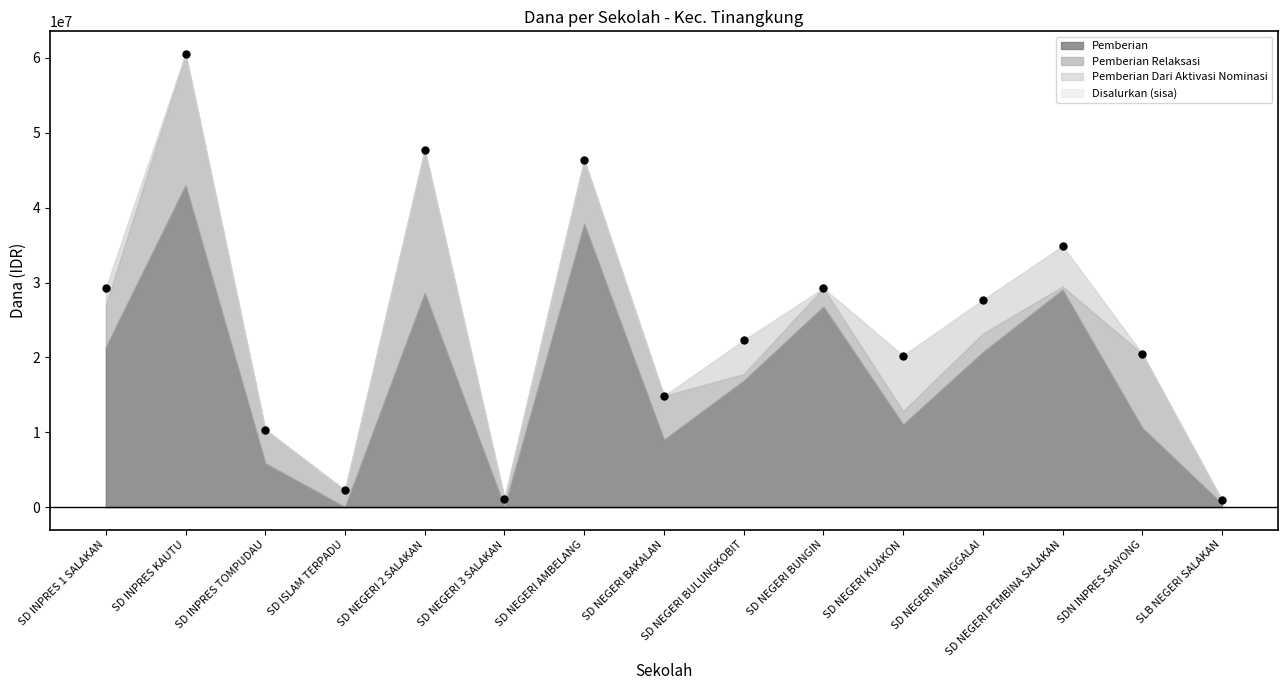

Reading left to right, transcribe all the data shown in this chart.

Pemberian: 21375000	42975000	5850000	0	28575000	0	37800000	9000000	16875000	26775000	11025000	20700000	29025000	10575000	450000
Disalurkan: 29250000	60525000	10350000	2250000	47700000	1125000	46350000	14850000	22275000	29250000	20250000	27675000	34875000	20475000	900000
Pemberian Relaksasi: 5625000	17550000	4500000	2250000	19125000	1125000	8550000	5850000	900000	2475000	1800000	2475000	450000	9900000	450000
Pemberian Dari Aktivasi Nominasi: 2250000	0	0	0	0	0	0	0	4500000	0	7425000	4500000	5400000	0	0